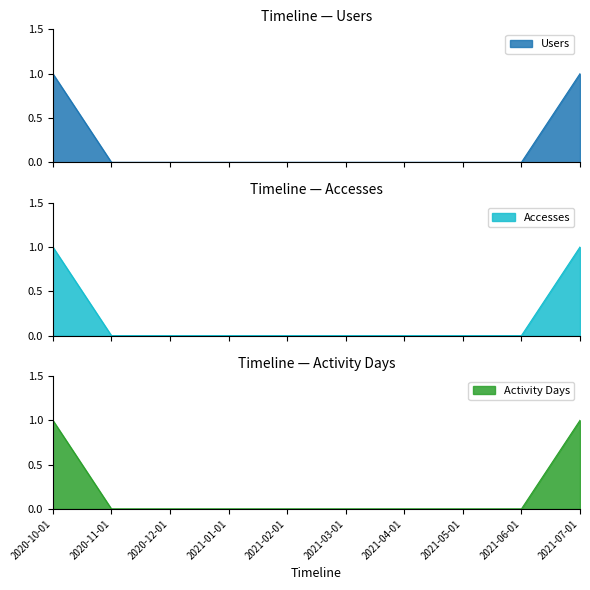

Which series changed the most between 2020-11-01 and 2021-04-01?

Users